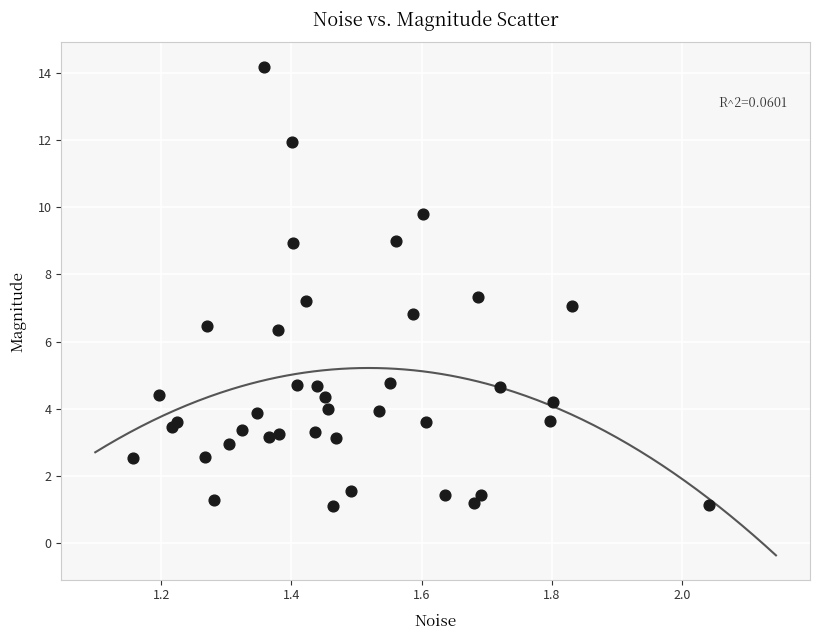

What is the range of Y values (max minus min)?

13.1